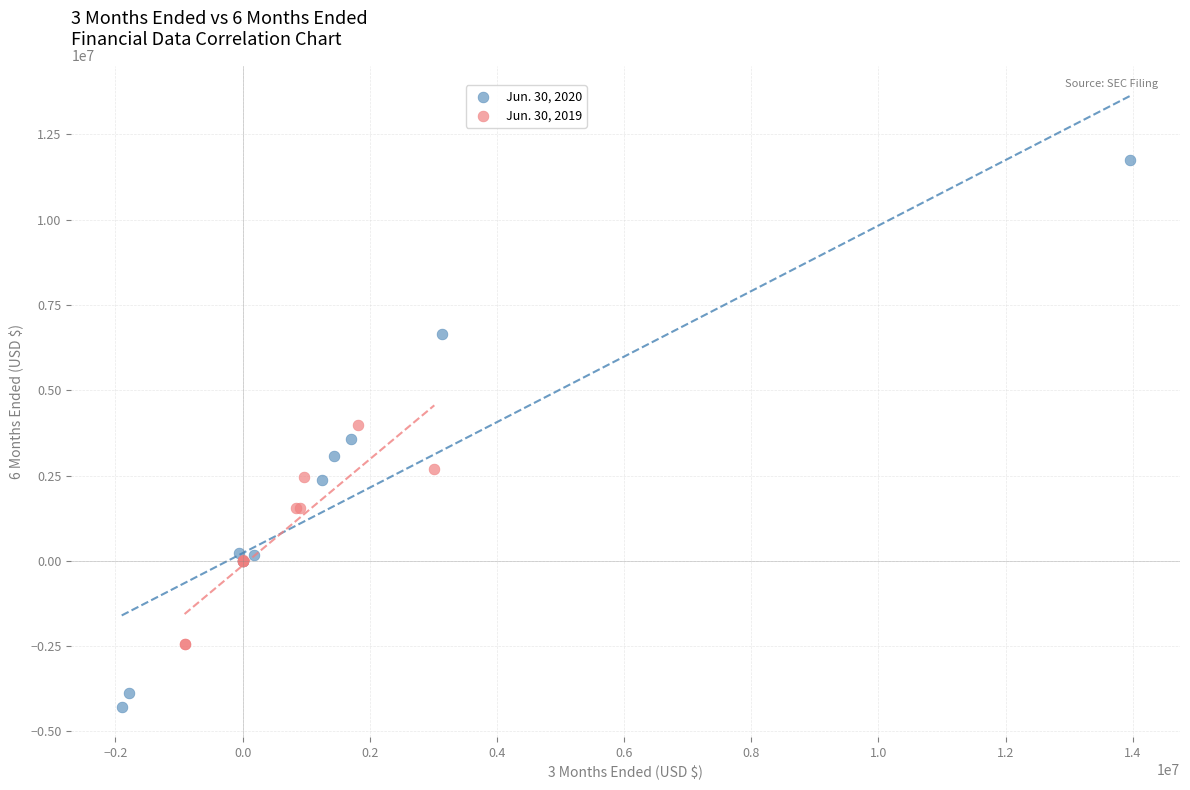

Which series has the largest Y range (max minus min)?

Jun. 30, 2020